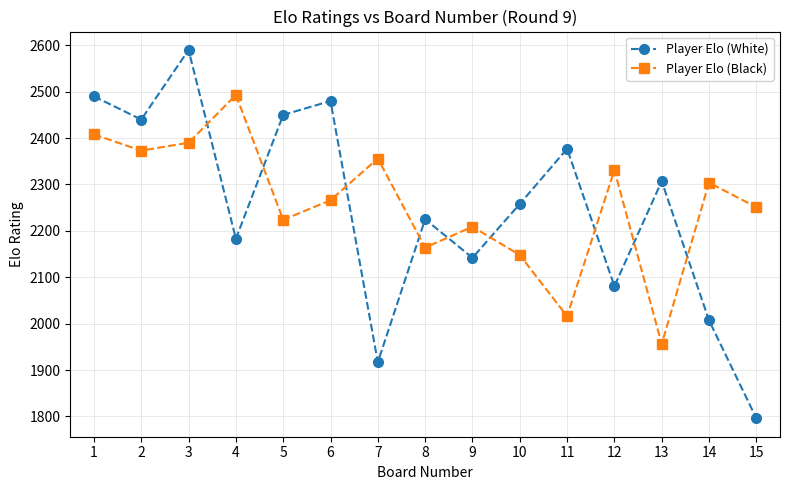

The value of Player Elo (Black) at 10 is 875. True or false?

False